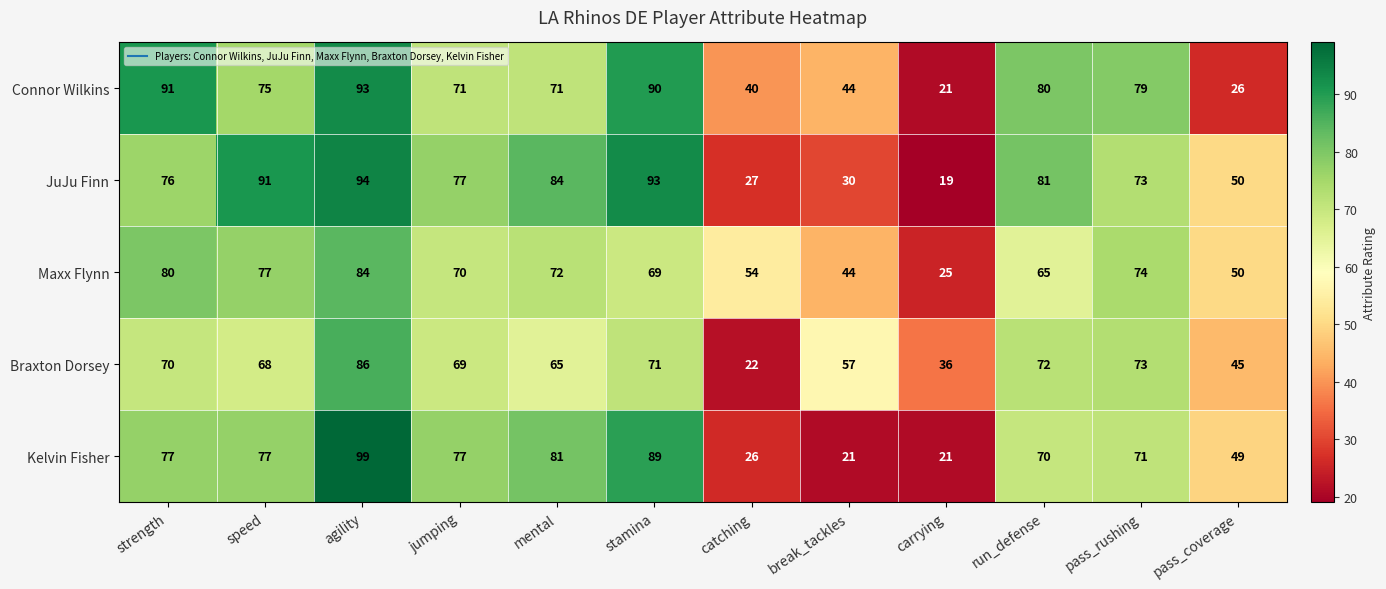

Rank the series by their maximum value, from lowest to highest.

Maxx Flynn, Braxton Dorsey, Connor Wilkins, JuJu Finn, Kelvin Fisher